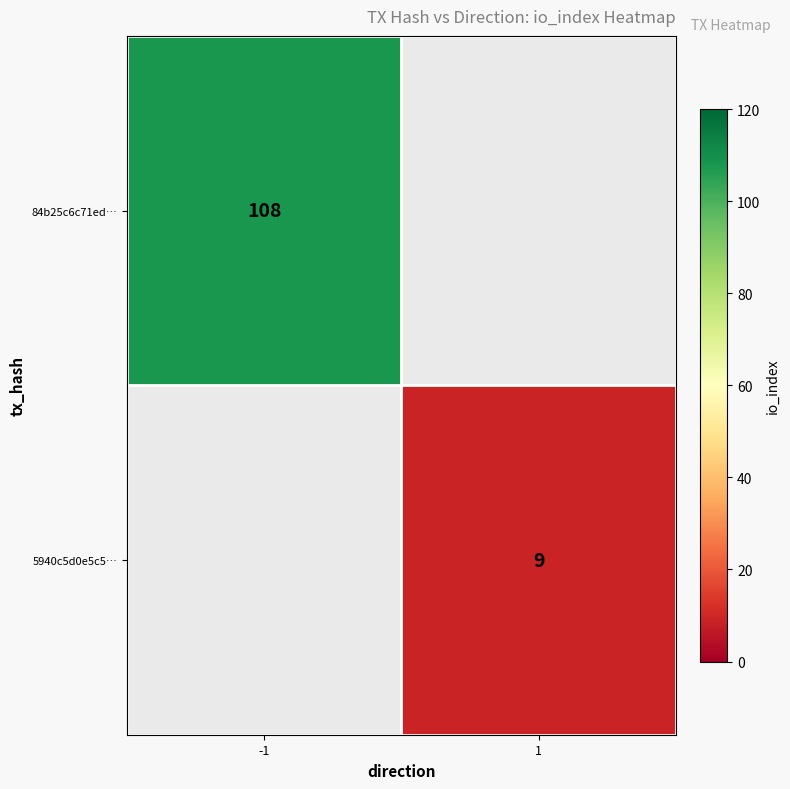

The 84b25c6c71ed… series shows 46.7 at -1. True or false?

False